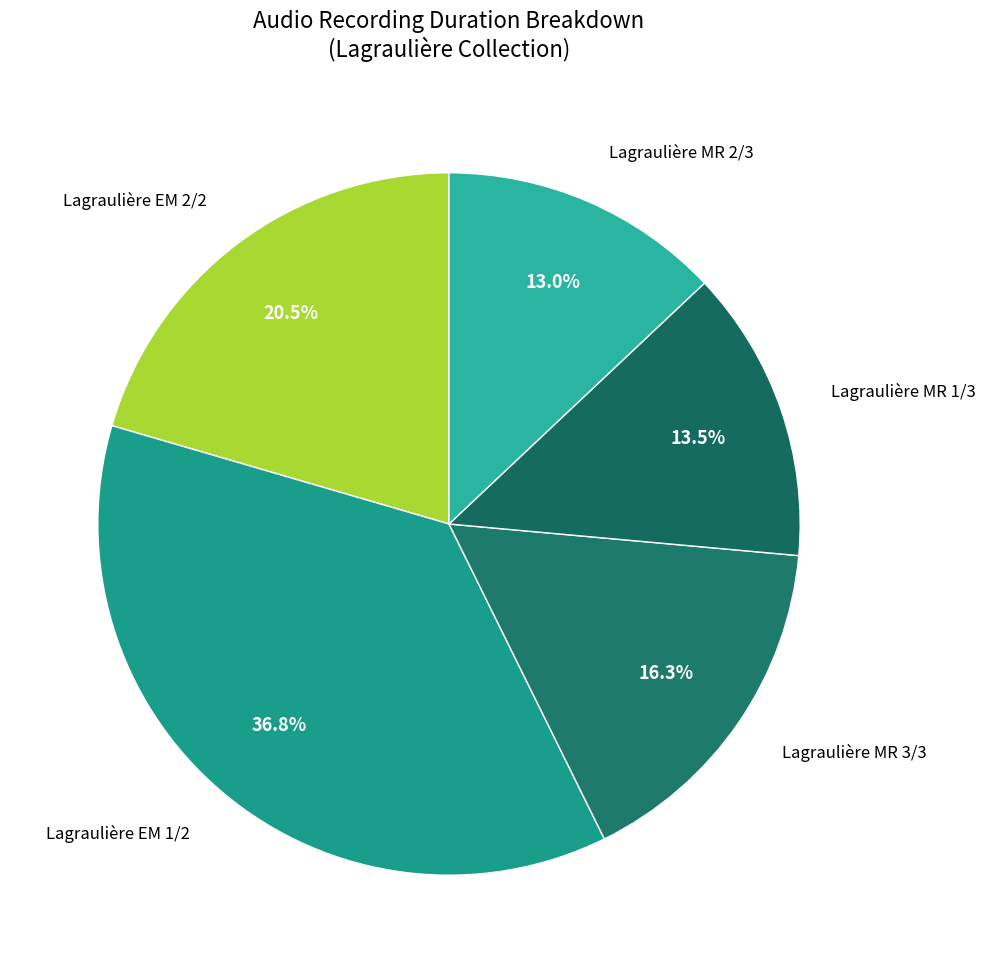

What percentage is NOT represented by Lagraulière MR 3/3?

83.7%